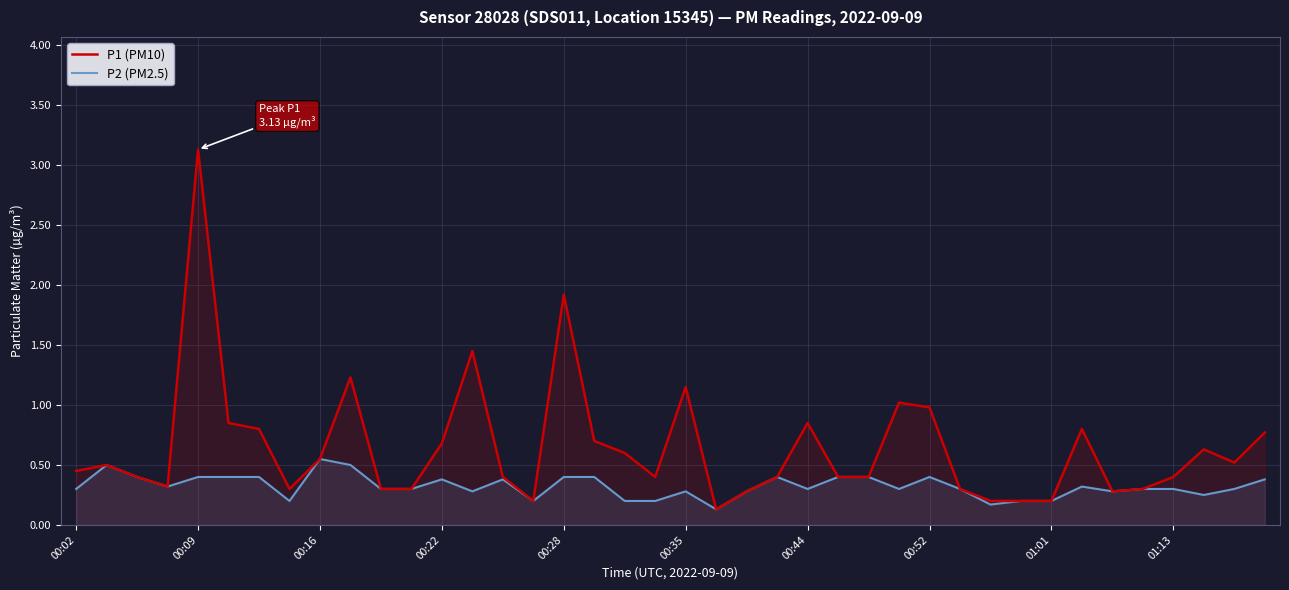

Which category has the highest value in the P1 (PM10) series?

00:09